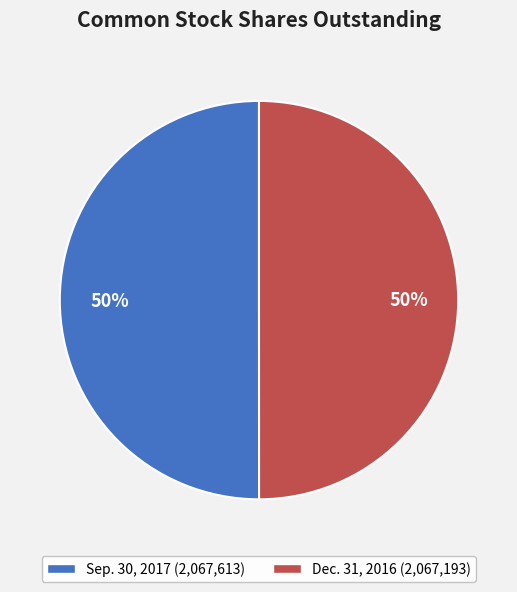

The Dec. 31, 2016 slice represents 63% of the pie. True or false?

False